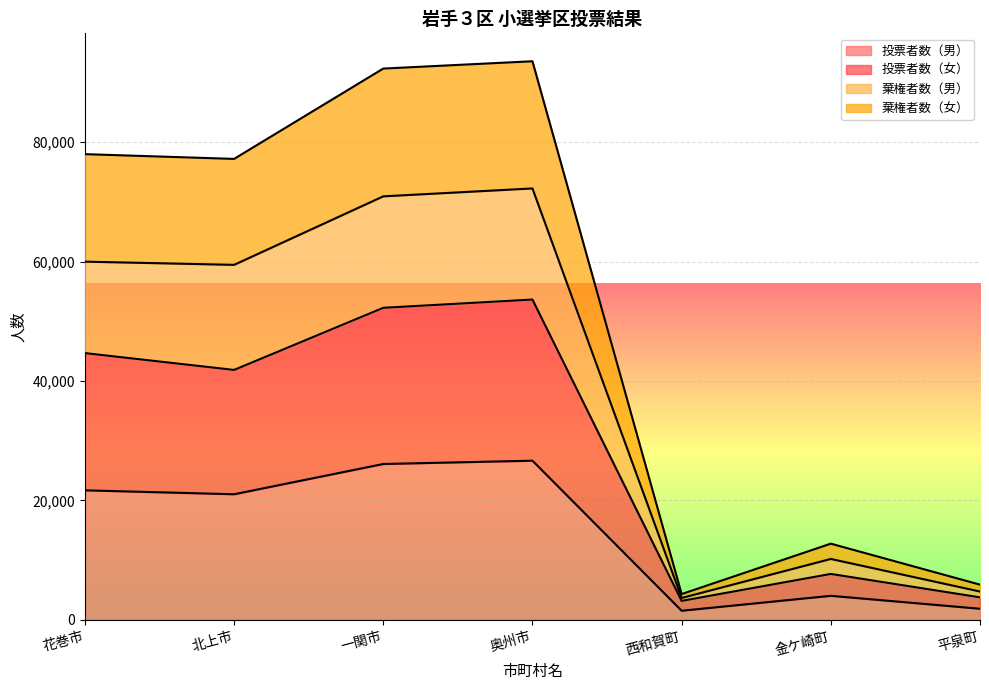

Rank the categories by 投票者数（女） value from lowest to highest.

西和賀町, 平泉町, 金ケ崎町, 北上市, 花巻市, 一関市, 奥州市